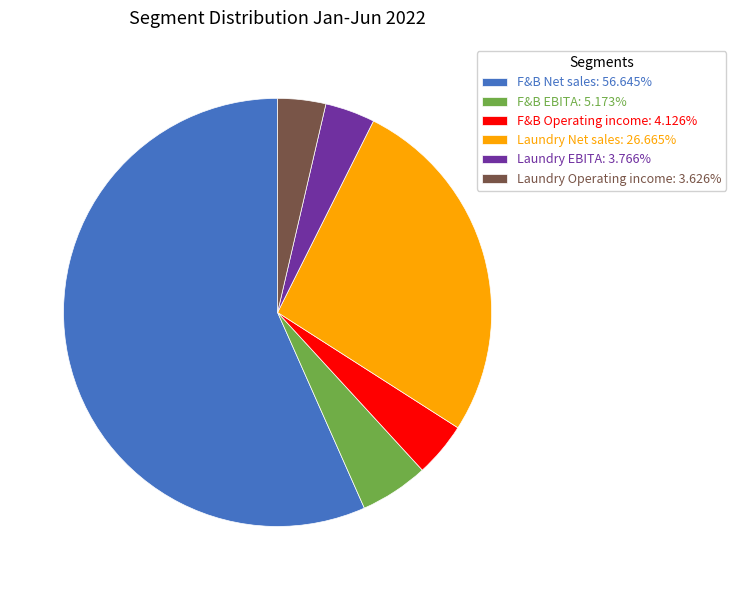

Do F&B Operating income: 4.126% and F&B Net sales: 56.645% together represent more than half of the pie?

Yes